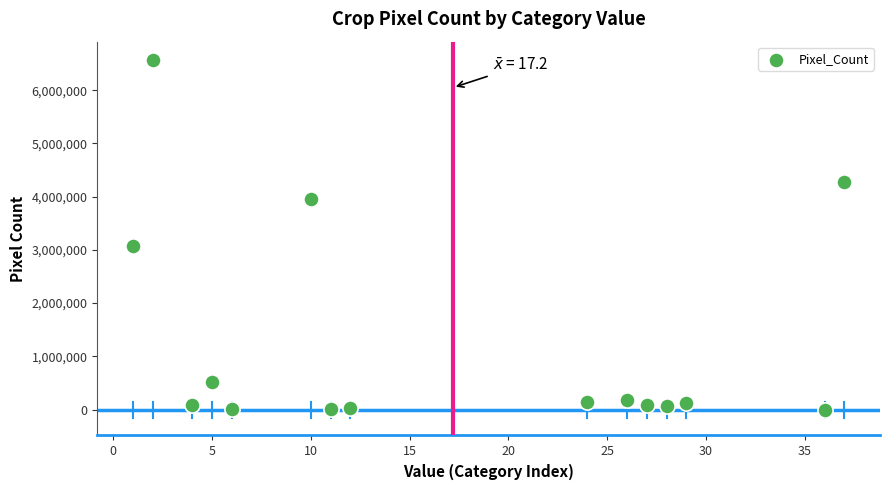

What is the range of X values (max minus min)?

36